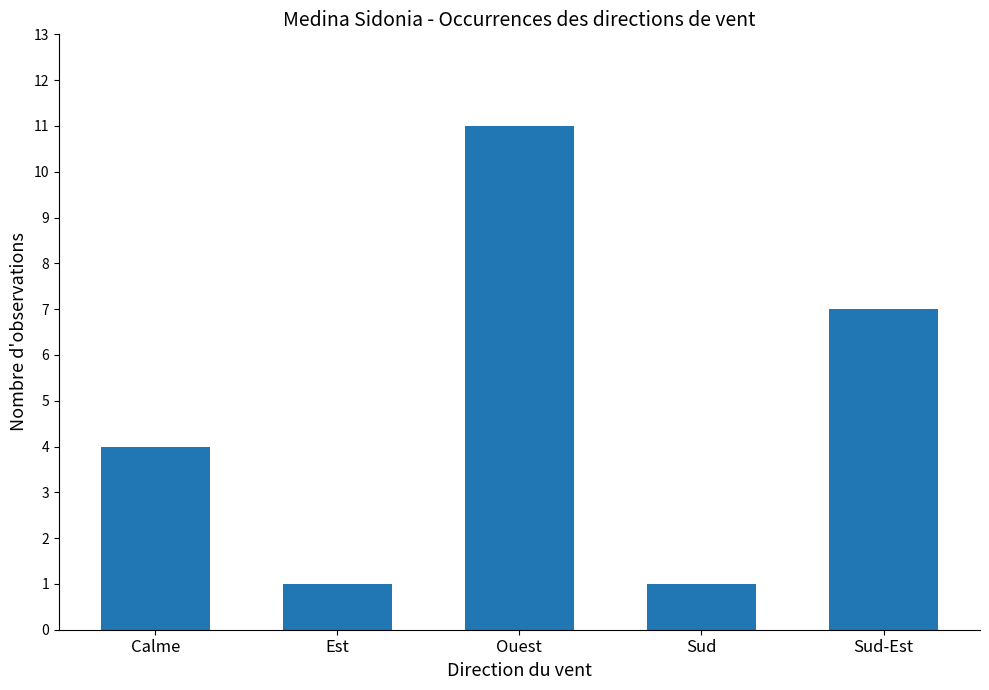

What is the value of the 5th bar from the left?

7